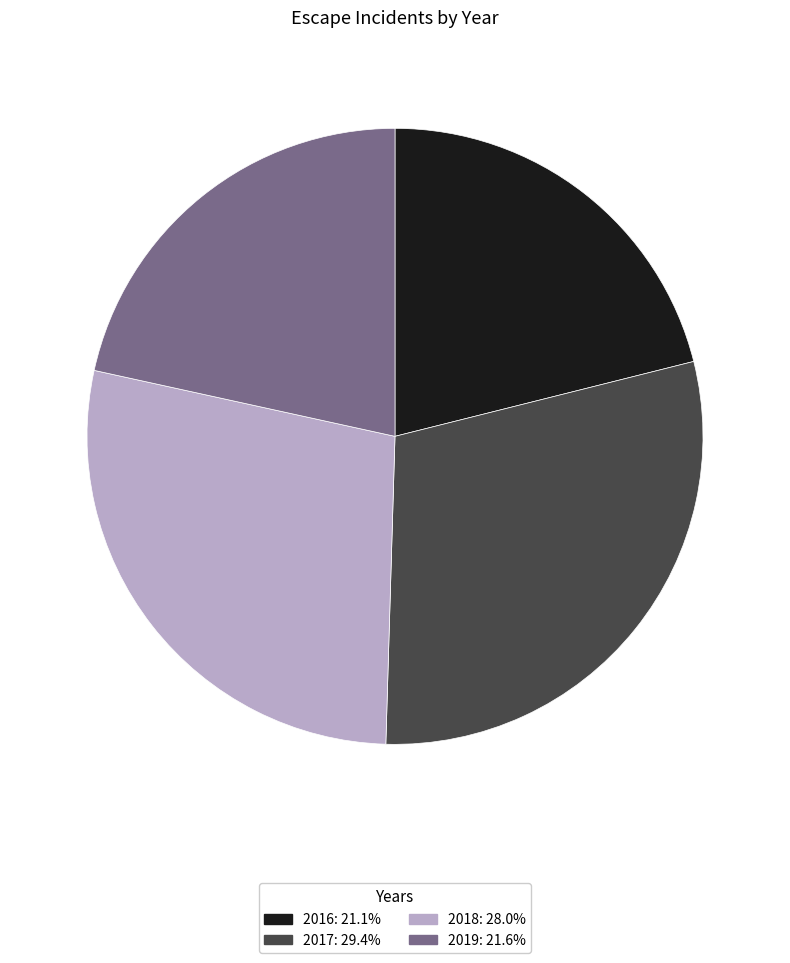

Is there a majority slice in this chart?

No